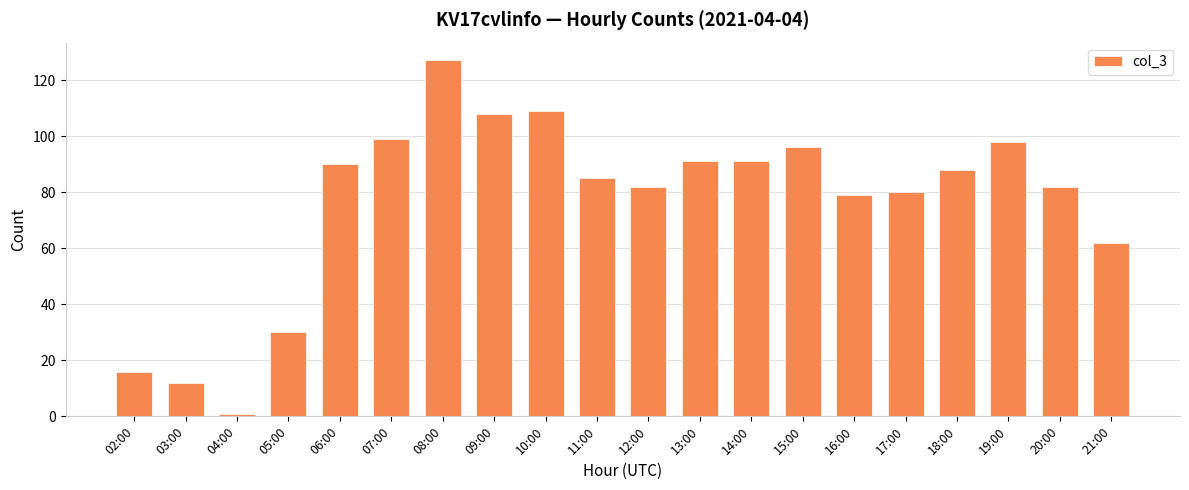

True or false: the data shows 30 at 05:00.

True